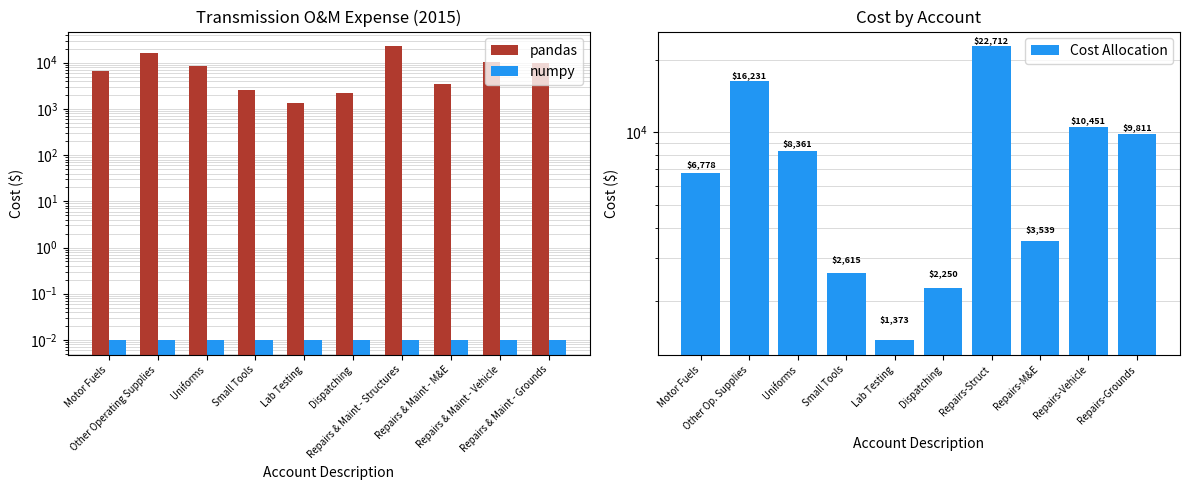

The Cost Allocation series shows 2250.0 at Dispatching. True or false?

True